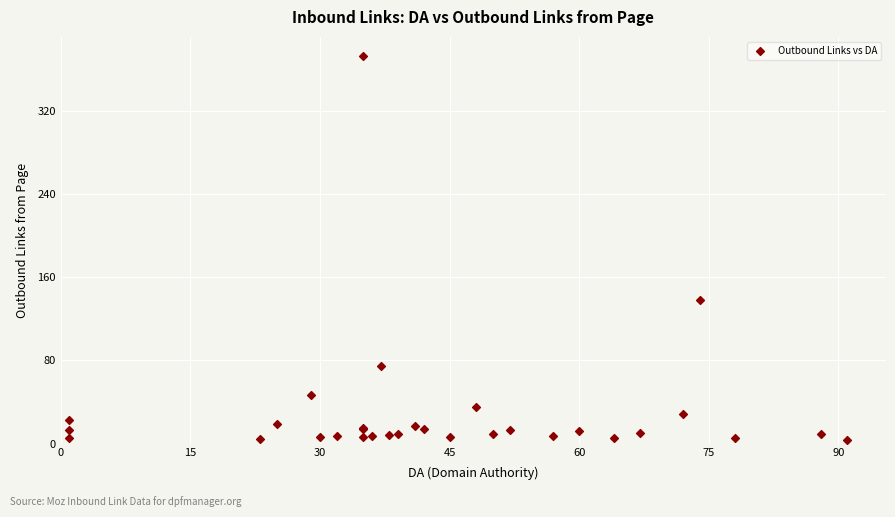

What Y value in the scatter plot is closest to 188?

138